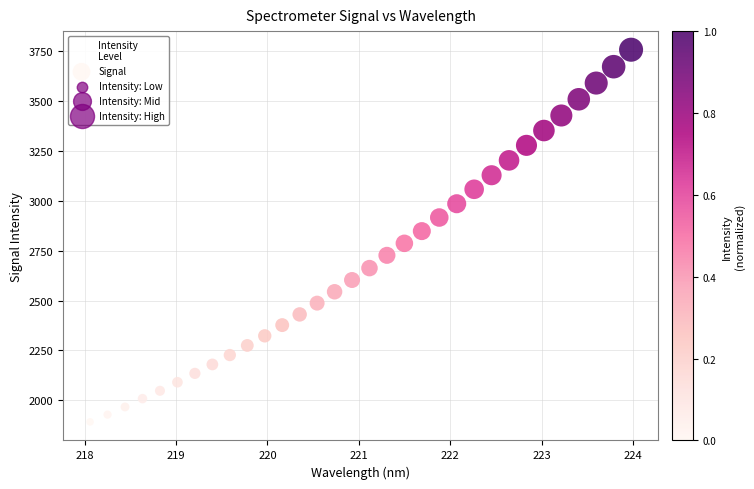

What is the range of Y values (max minus min)?

1863.7